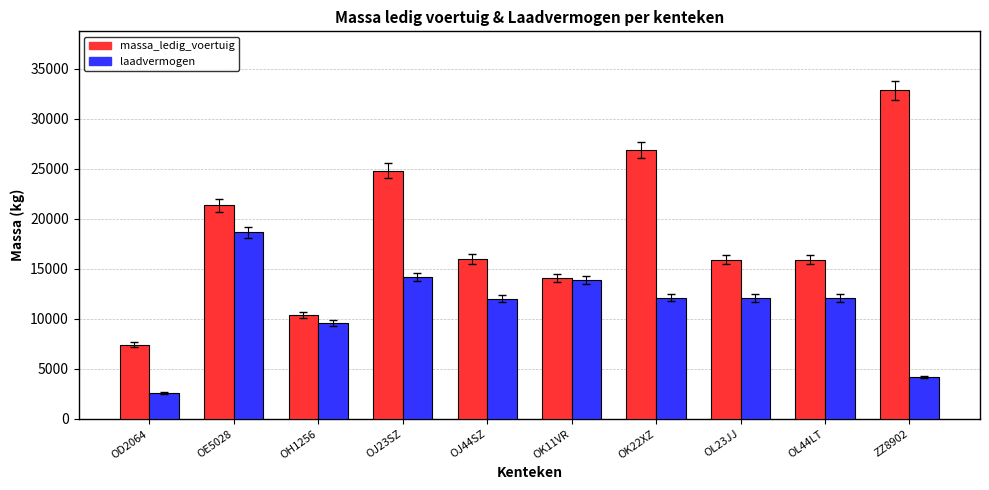

How many categories are shown in the chart?

10